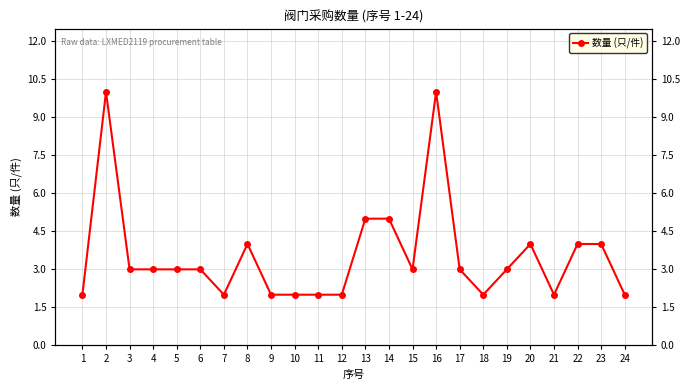

True or false: the data shows 5 at 13.

True